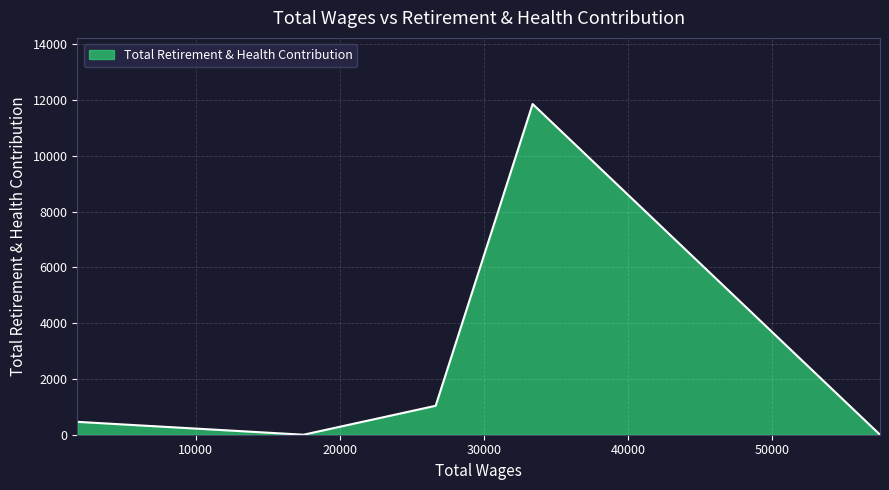

Reading right to left, list all the values displayed in this chart.

0	11860	1038	0	462